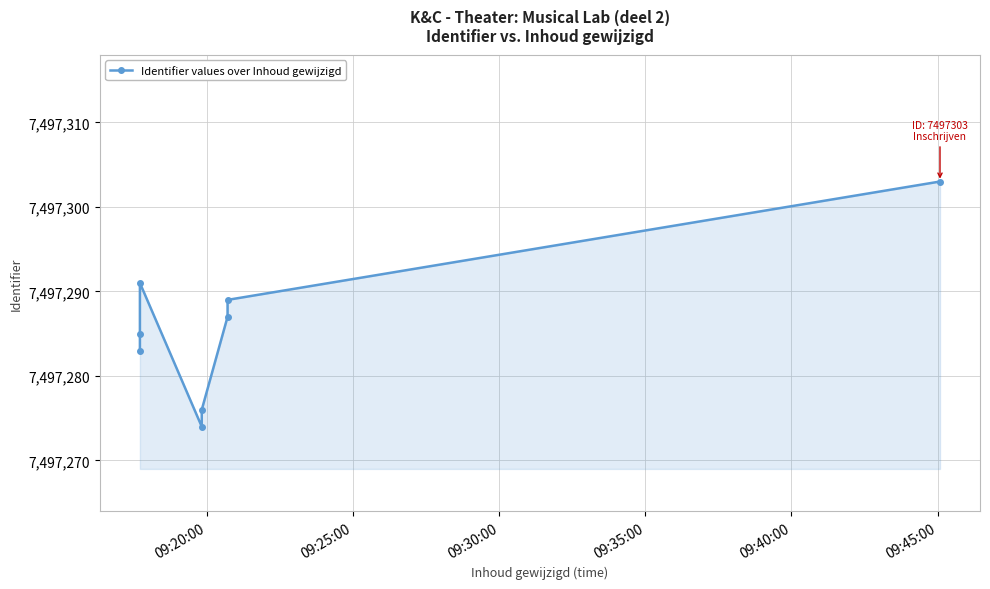

How many distinct data groups are displayed?

1